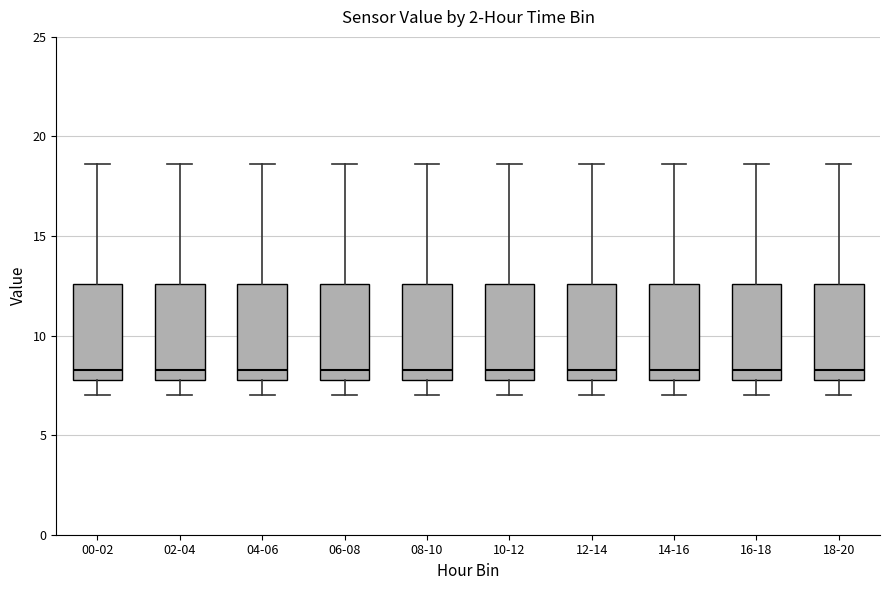

Where does the upper whisker of the box for 18-20 end on the y-axis? The values are not printed on the chart, so give them approximately, as read against the axis.

18.5